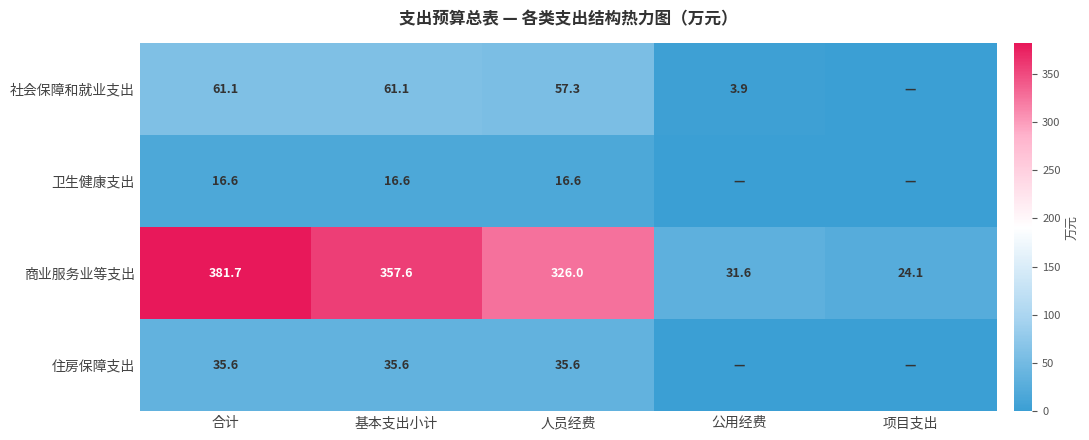

True or false: 社会保障和就业支出 has a value of 13.5 at 基本支出小计.

False